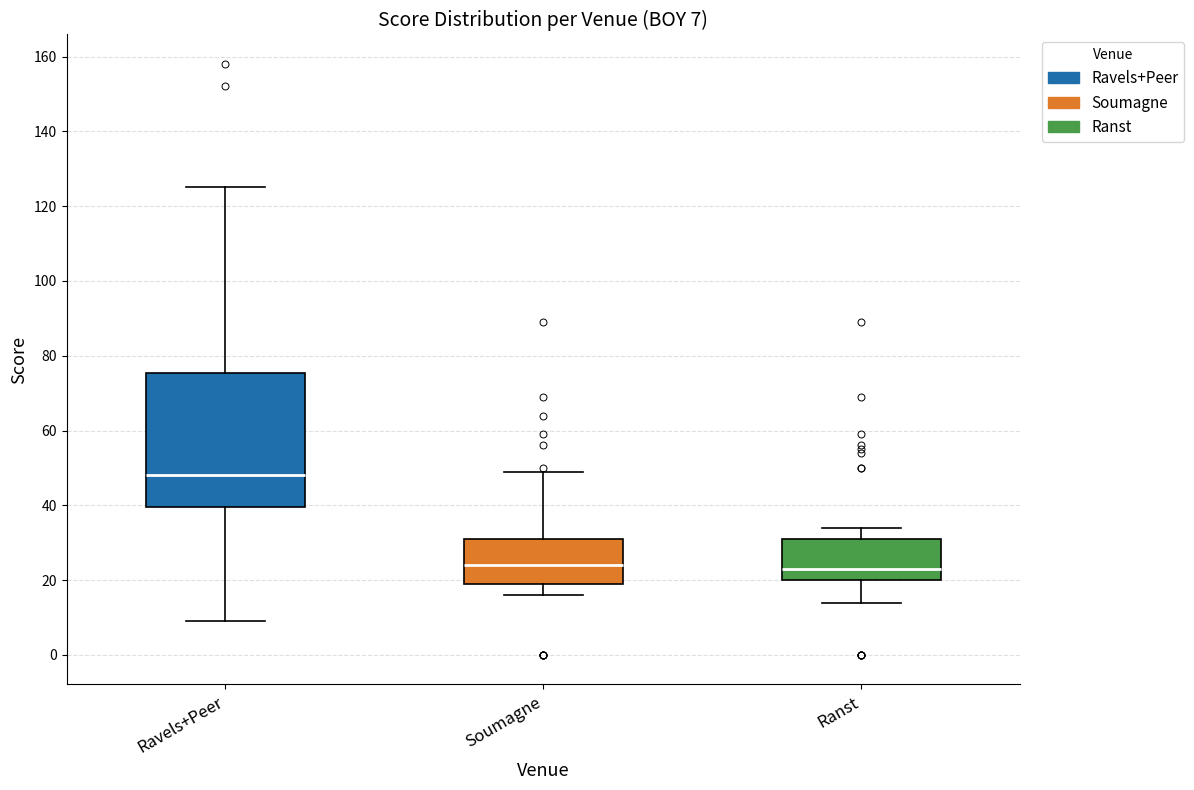

Comparing the boxes themselves (not the whiskers), which one is the tallest?

Ravels+Peer